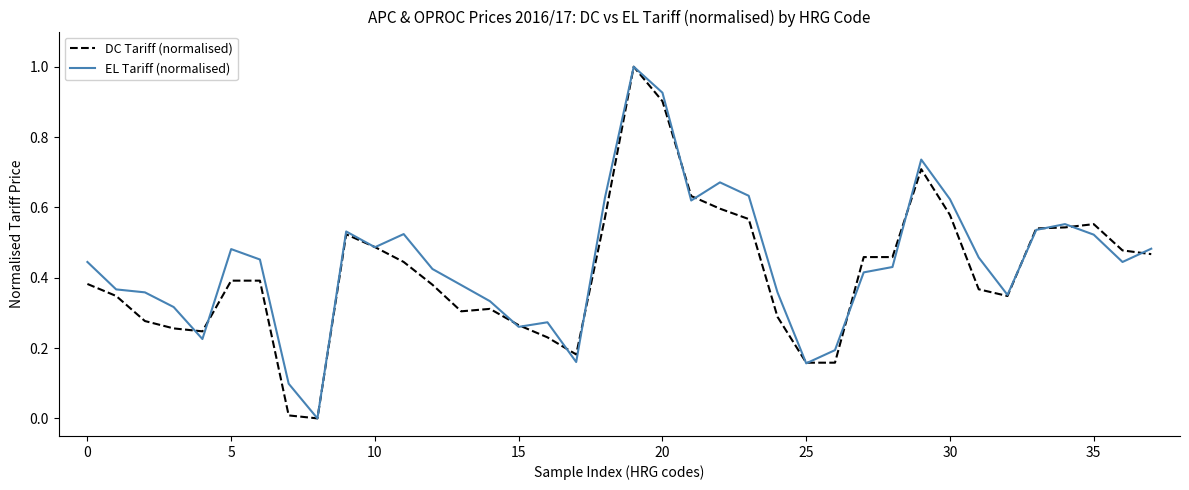

What is the maximum value for EL Tariff (normalised)?

1.0